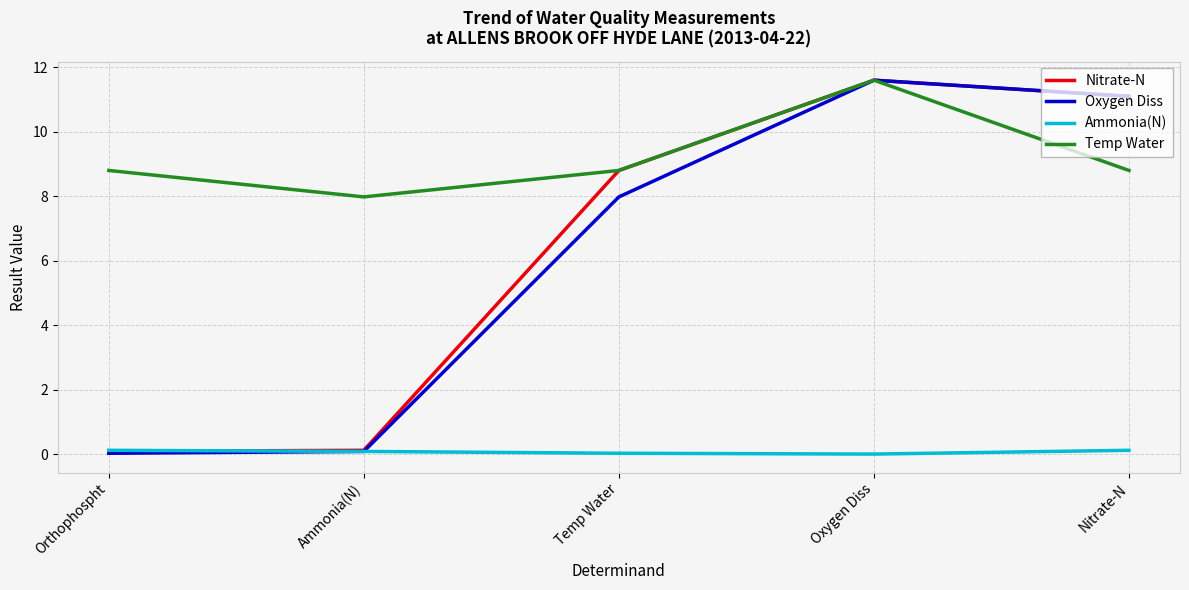

At how many categories does at least one series exceed 5?

5